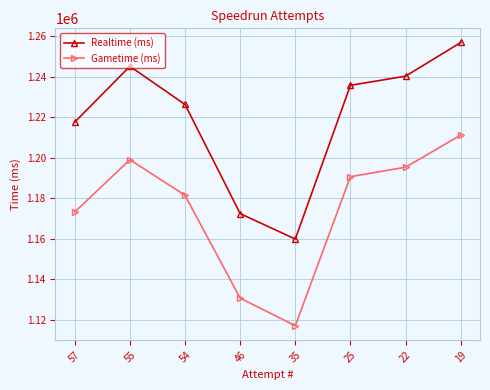

Read the Realtime (ms) value at 57, to the nearest 100.

1217500